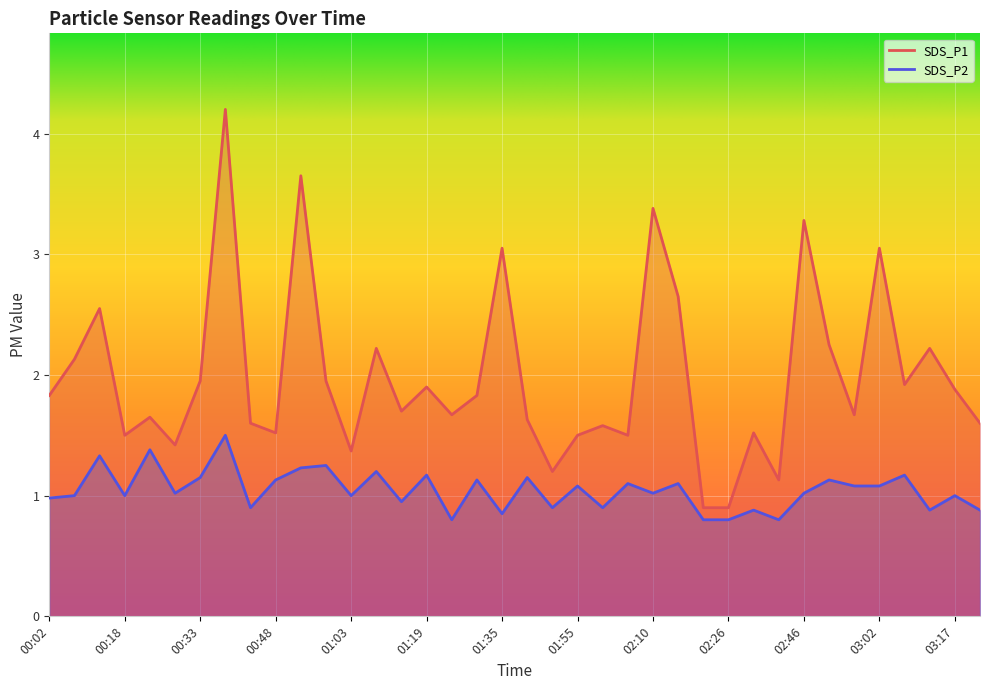

What is the label of the 5th point from the right?

03:02